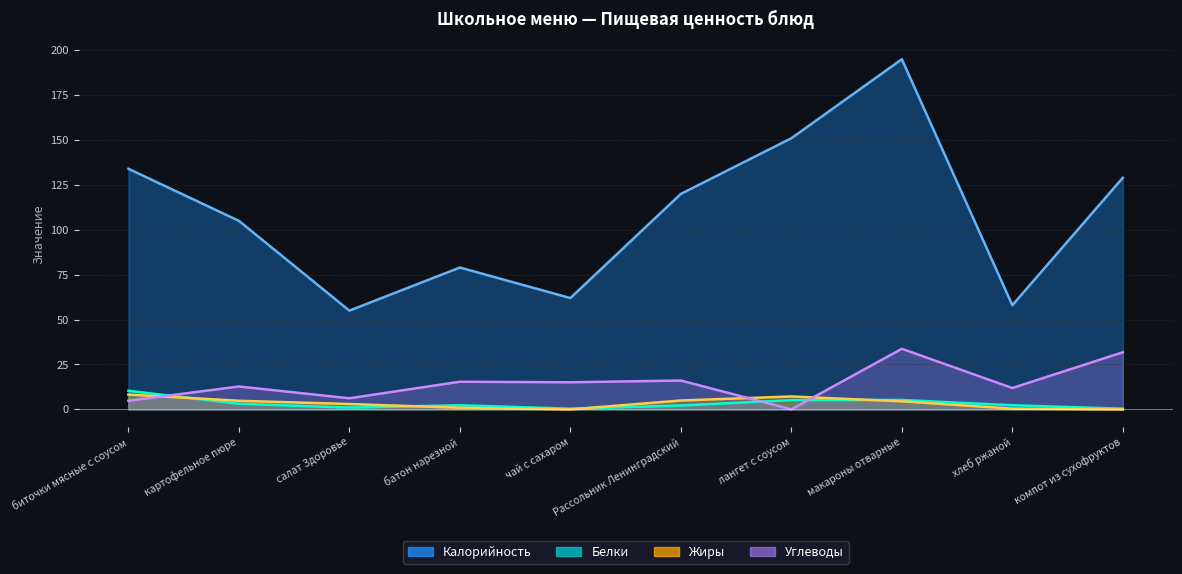

How many series are shown in this chart?

4